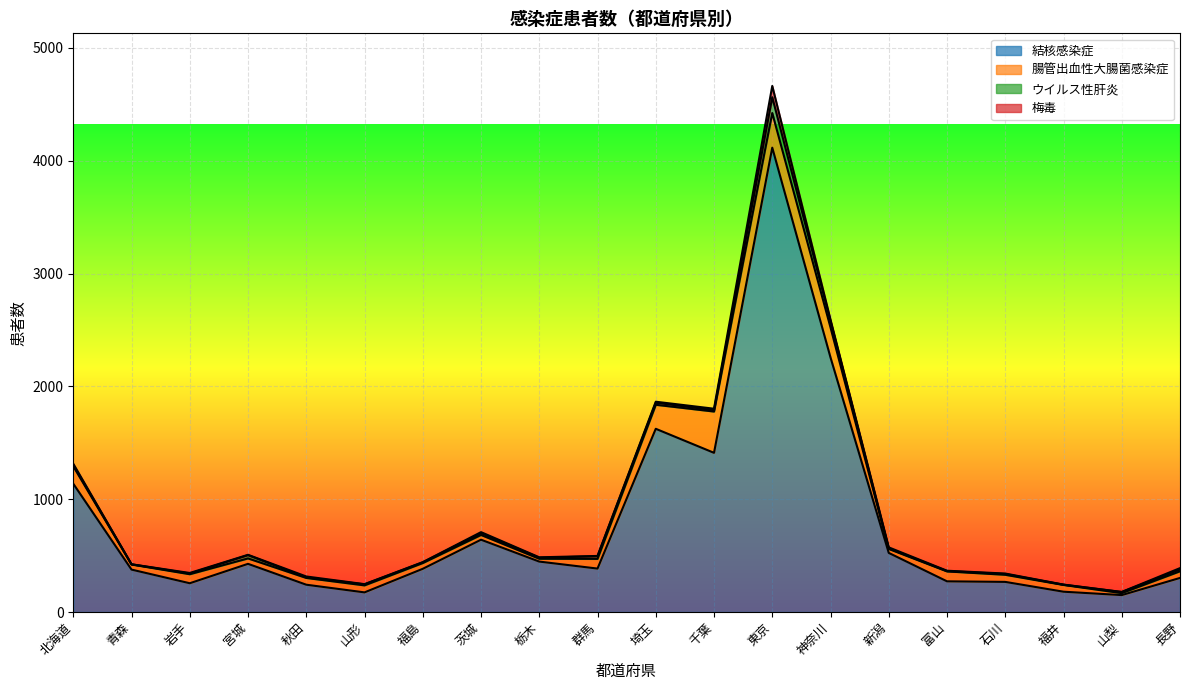

The ウイルス性肝炎 series shows 5 at 栃木. True or false?

False